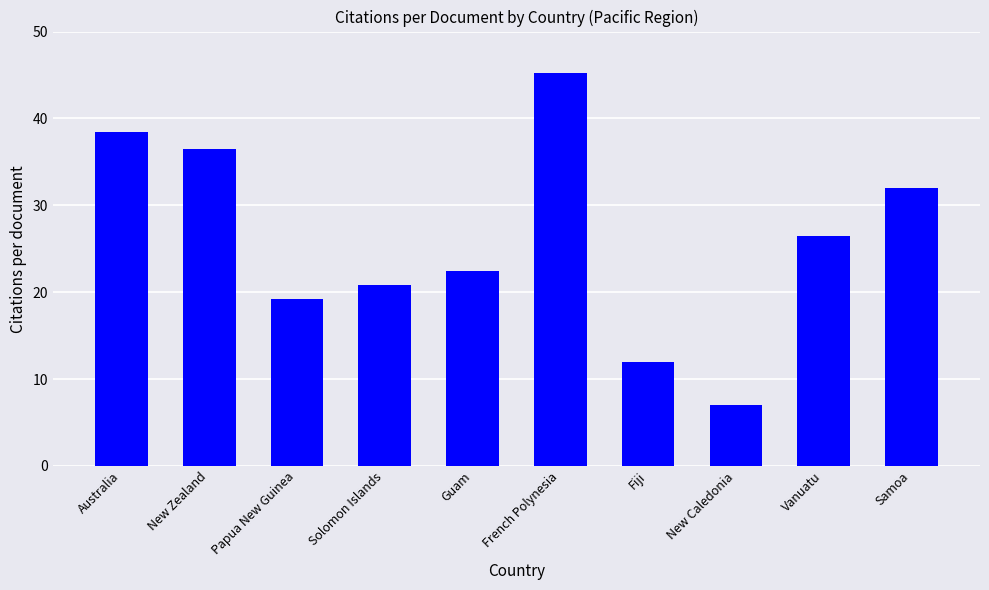

Does the chart contain any negative values?

No